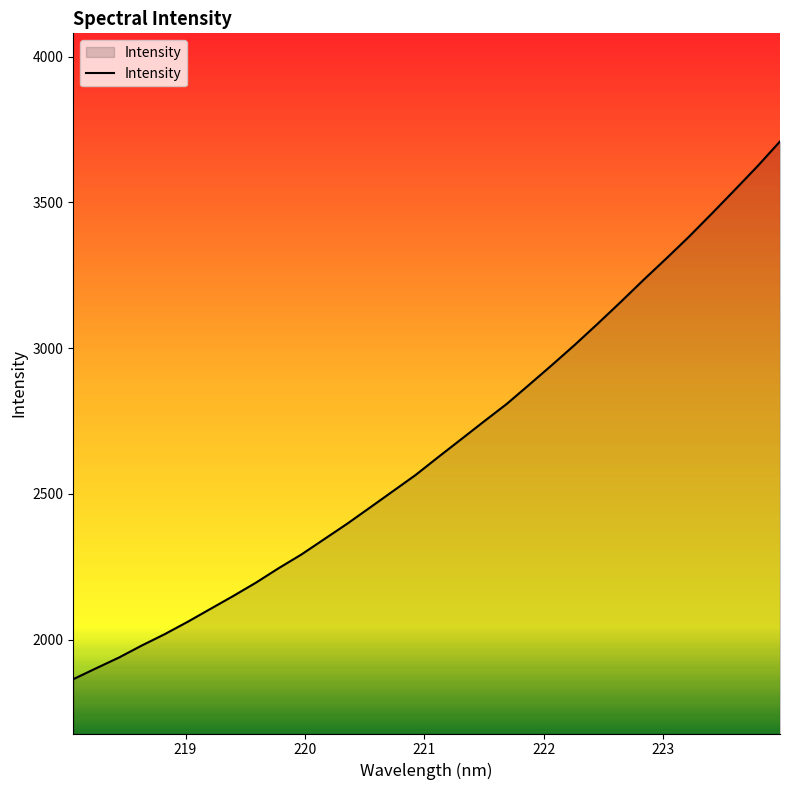

What is the maximum value shown in the chart?

3709.2